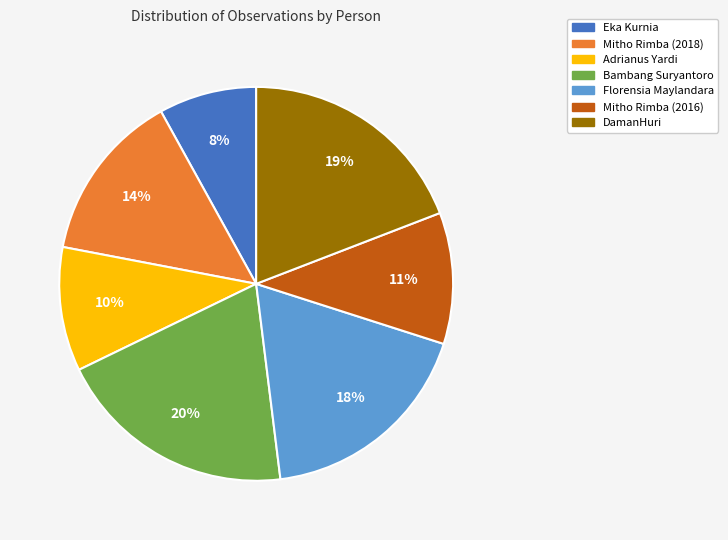

Between Mitho Rimba (2016) and DamanHuri, which is larger?

DamanHuri